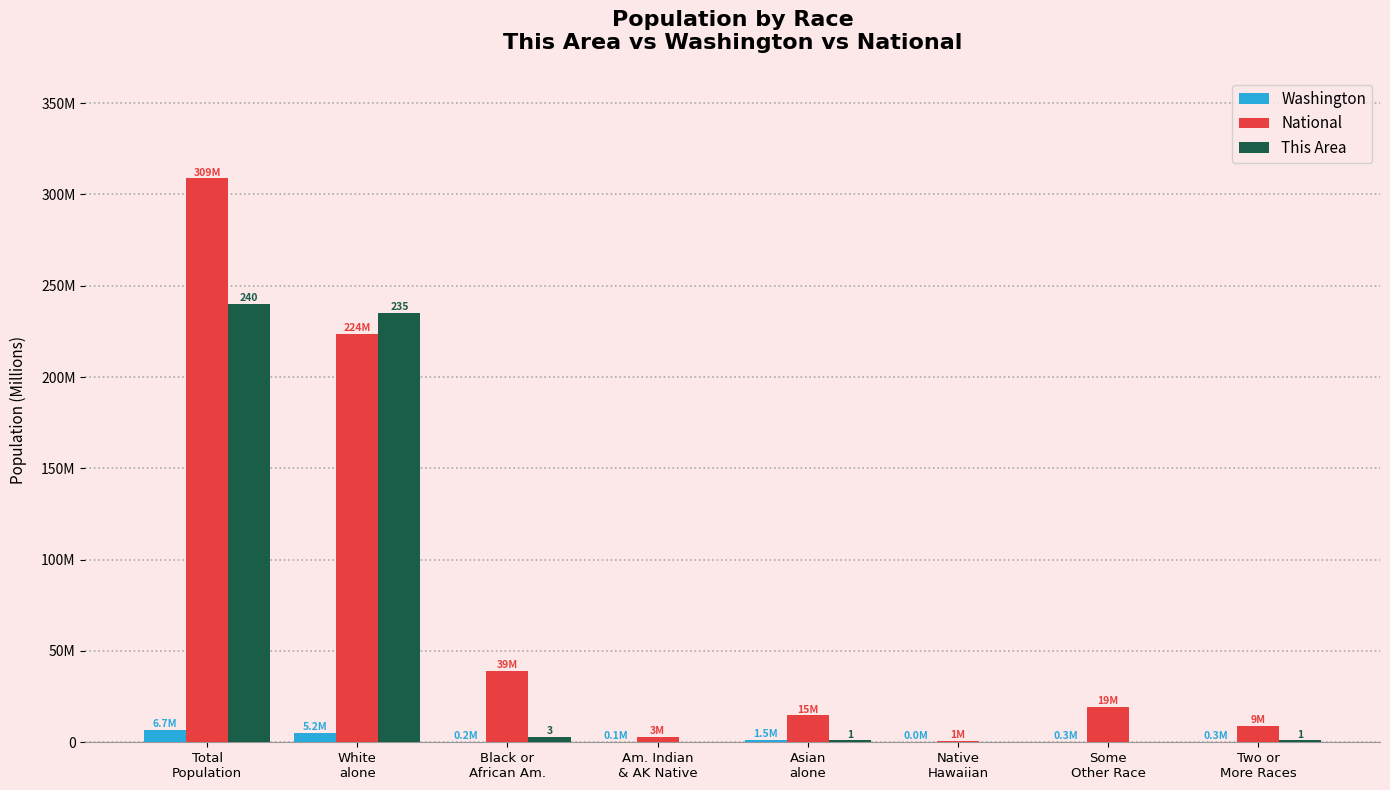

Between Some
Other Race and Asian
alone, which is larger?

Asian
alone